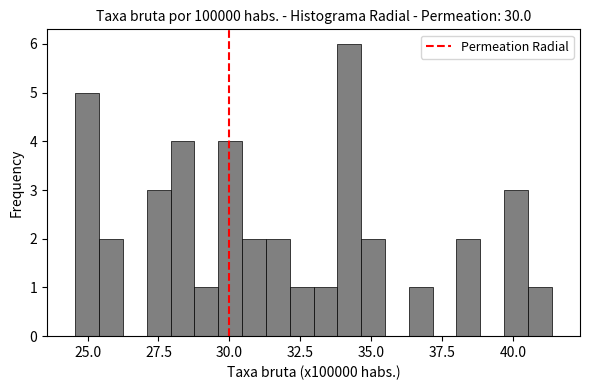

Around what value on the x-axis is the tallest bar? Give the approximate position of its centre, as read against the axis.

34.0